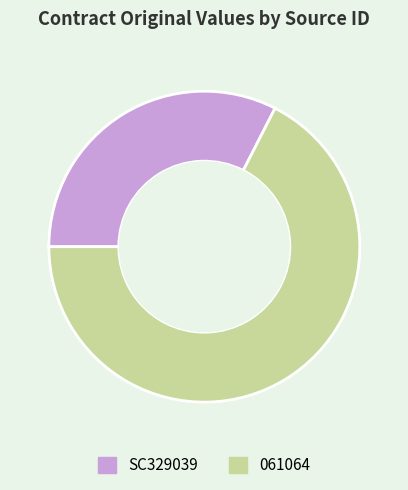

Combined, do SC329039 and 061064 account for over 50%?

Yes